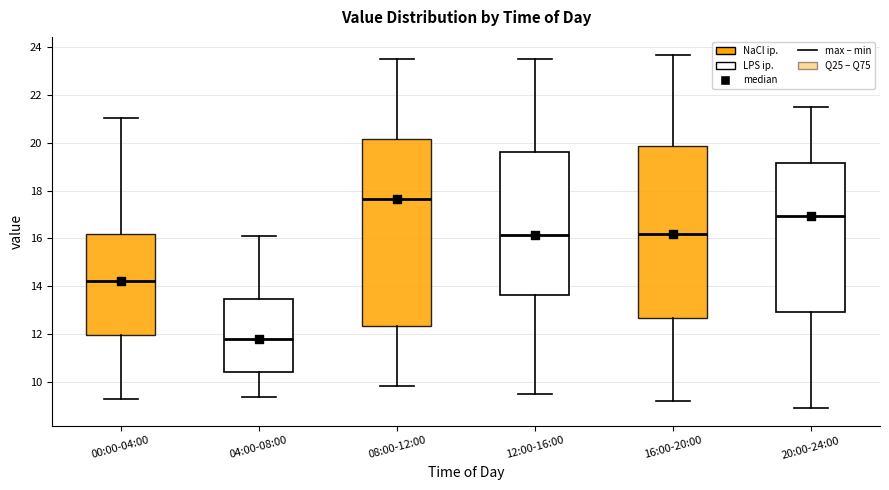

Which box is the tallest, from its lower edge to its upper edge?

08:00-12:00